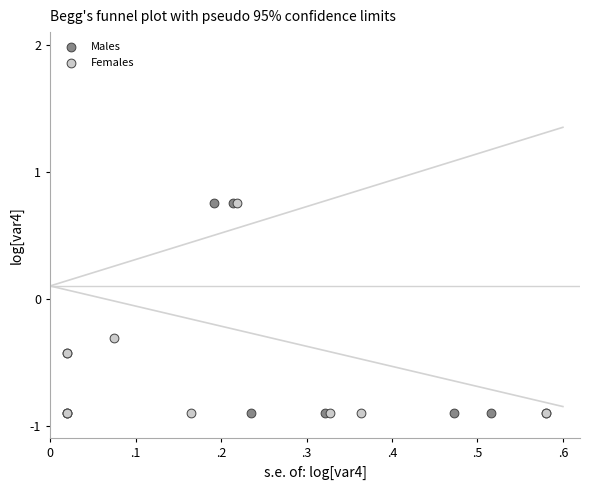

What are all the series names shown in the legend?

Males, Females